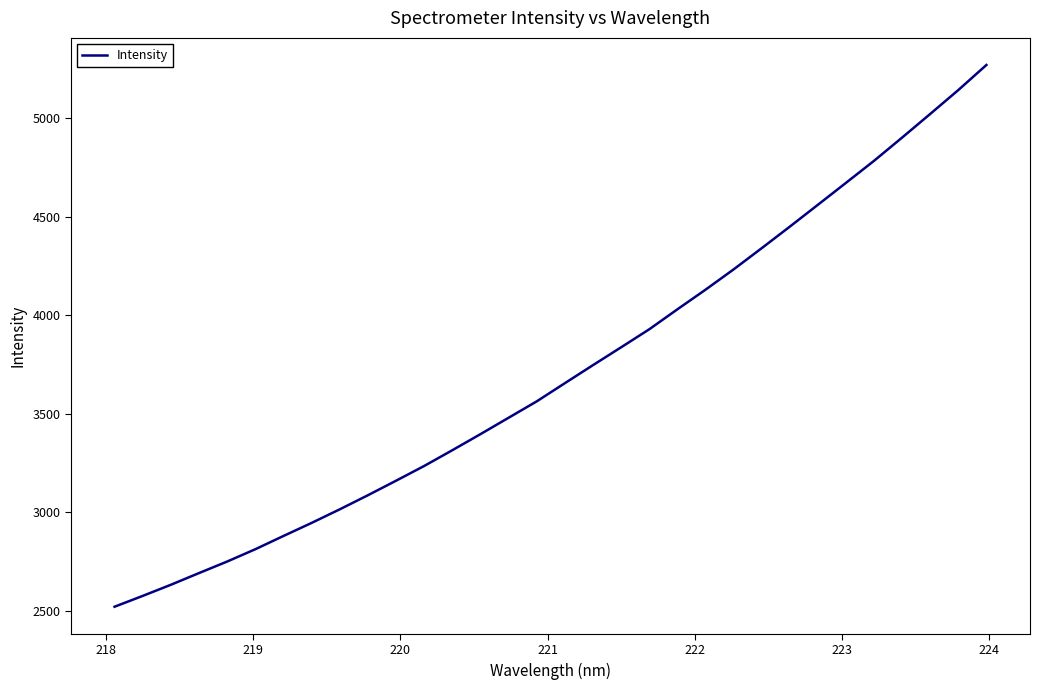

What is the minimum value shown in the chart?

2522.1